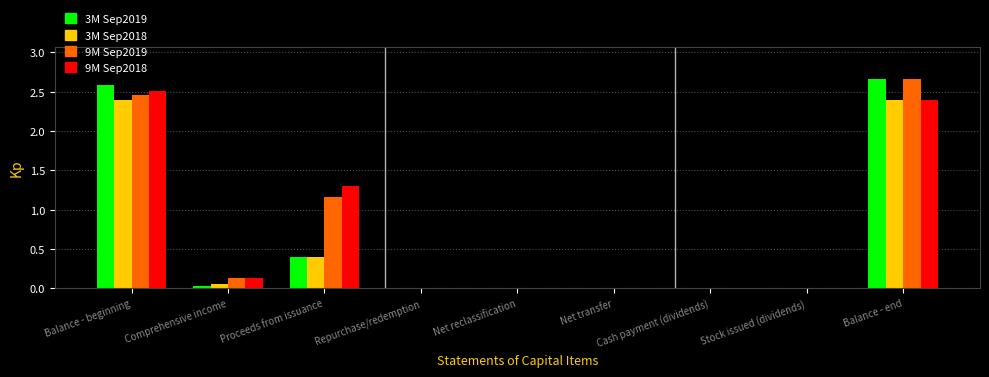

At which category does the chart reach its peak across all series?

Balance - end